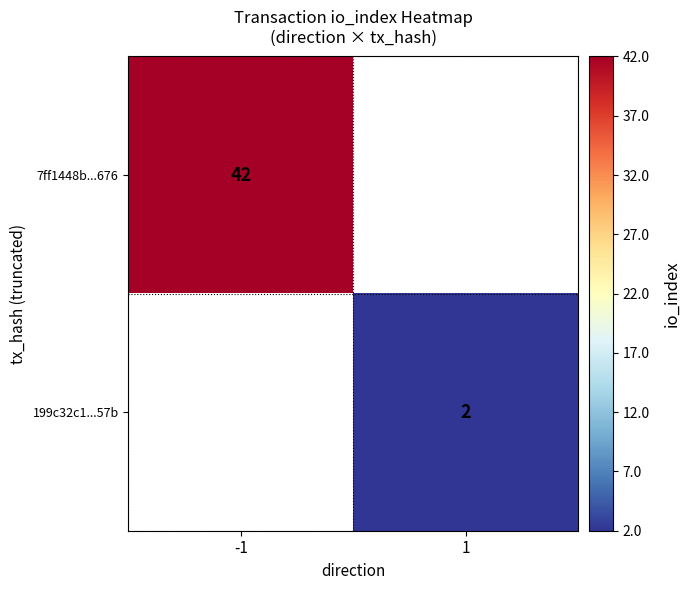

Is it true that 199c32c1...57b equals 3 at 1?

False